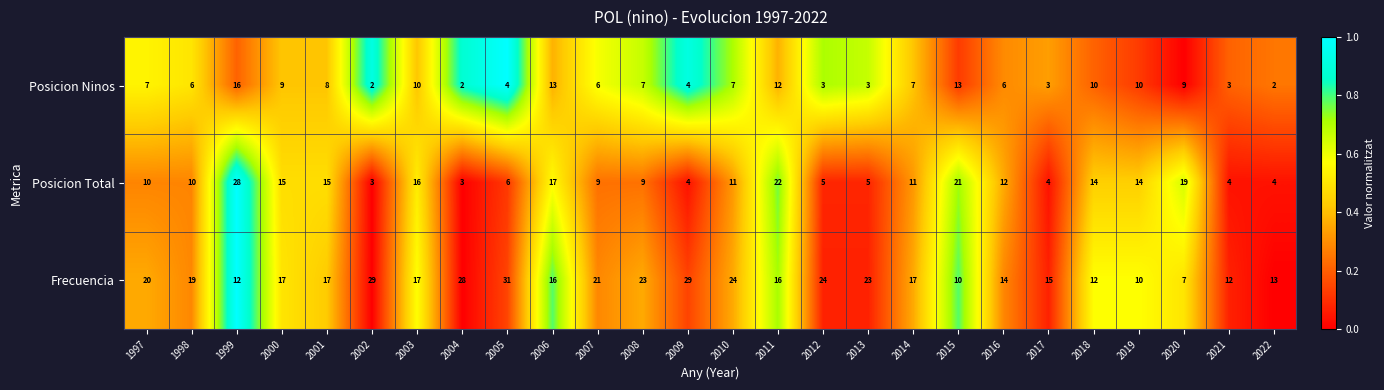

What value does the Posicion Total series have at 2014, to the nearest 5?

10